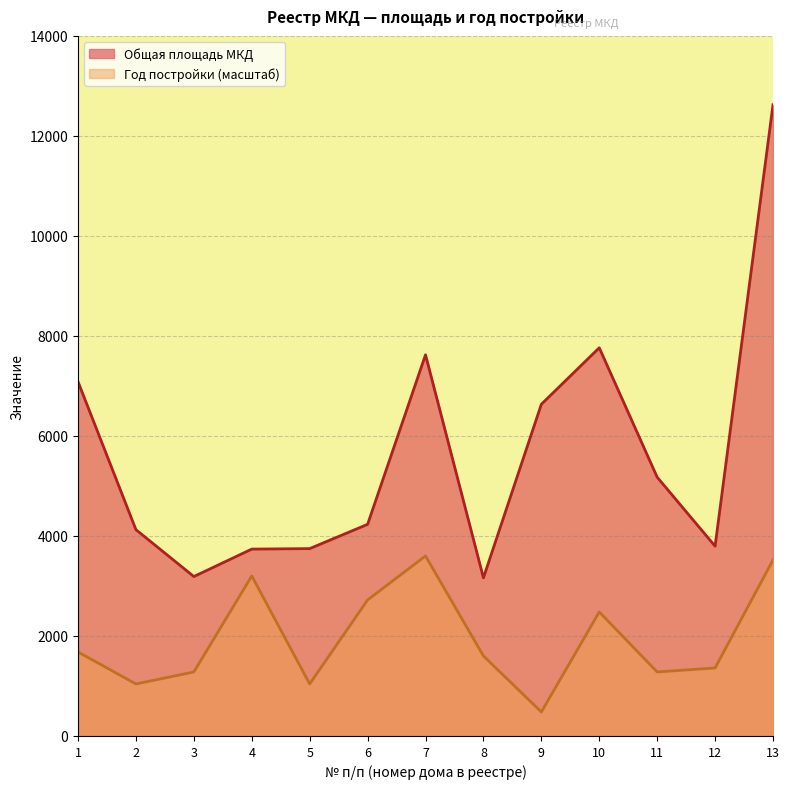

At which category is the sum across all series the highest?

13